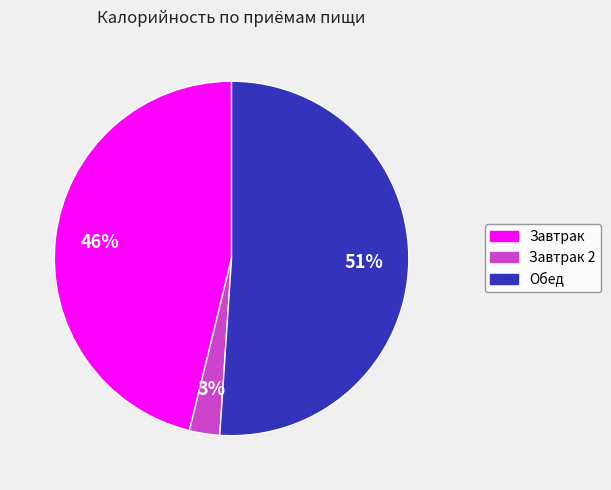

To the nearest percent, what is the difference between the largest and smallest slice percentages?

48%